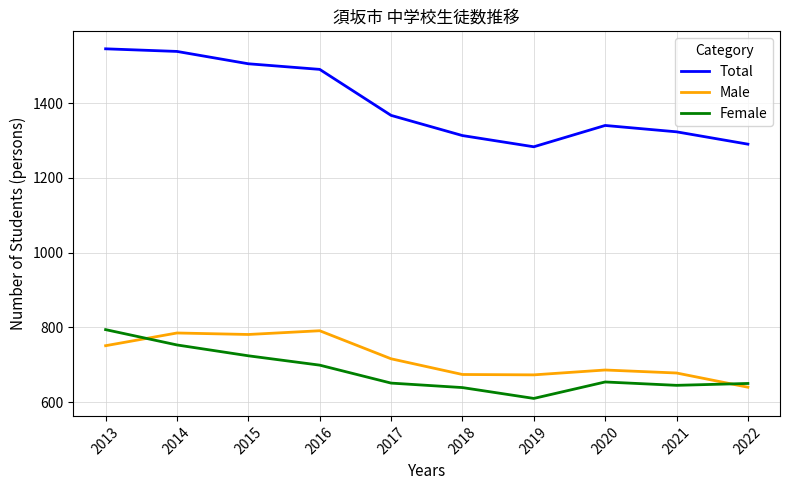

True or false: Female and Total cross at least once.

False